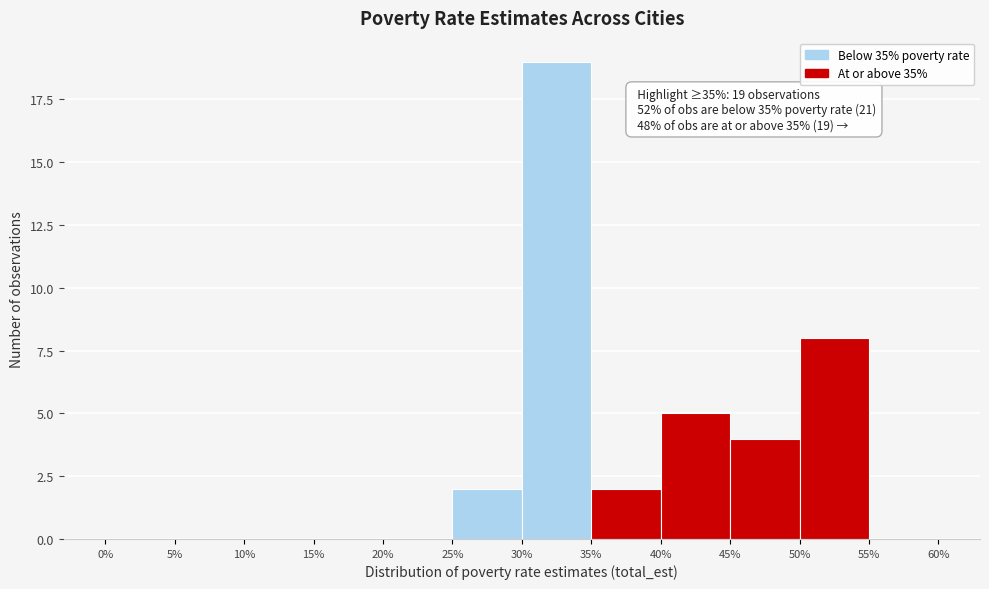

Which range on the x-axis has the tallest bar?

30% to 35%